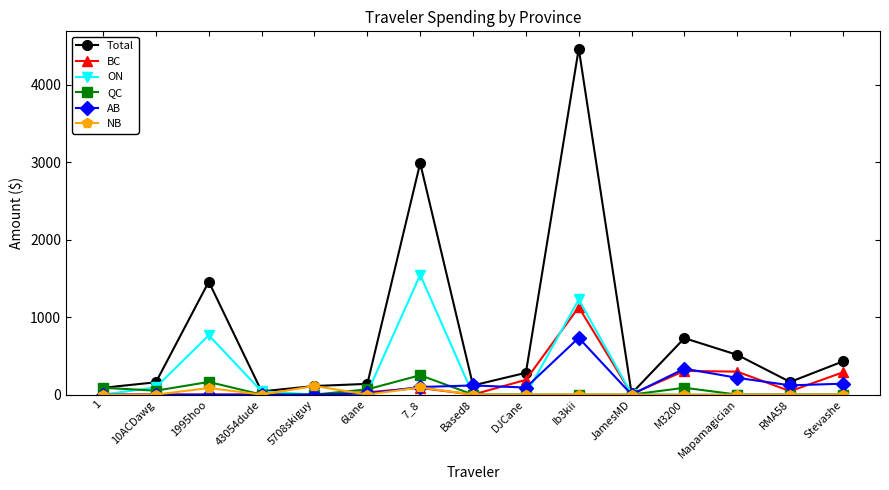

What is the label of the 7th point from the right?

DJCane